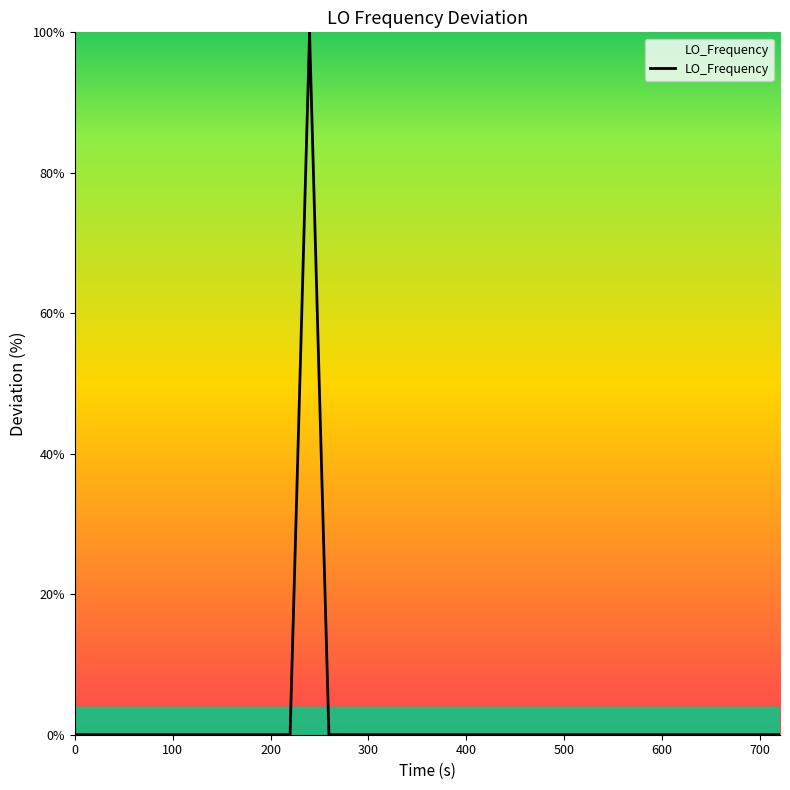

What is the difference between the maximum and minimum values?

100.0